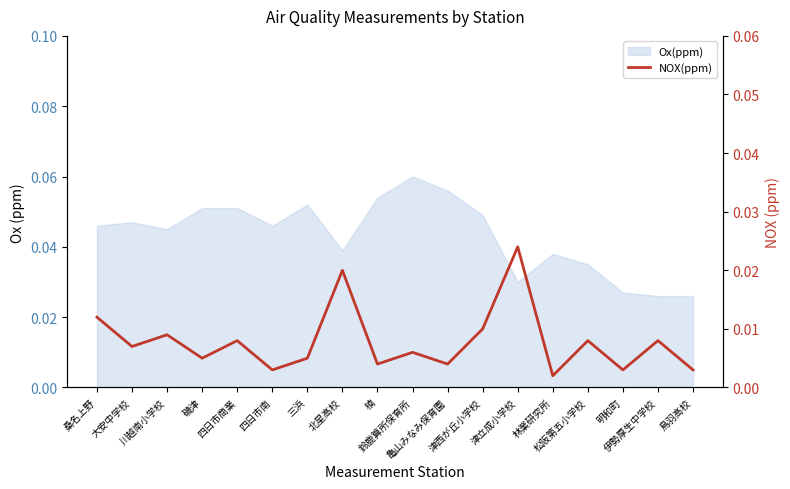

What is the label of the 10th point from the right?

楠